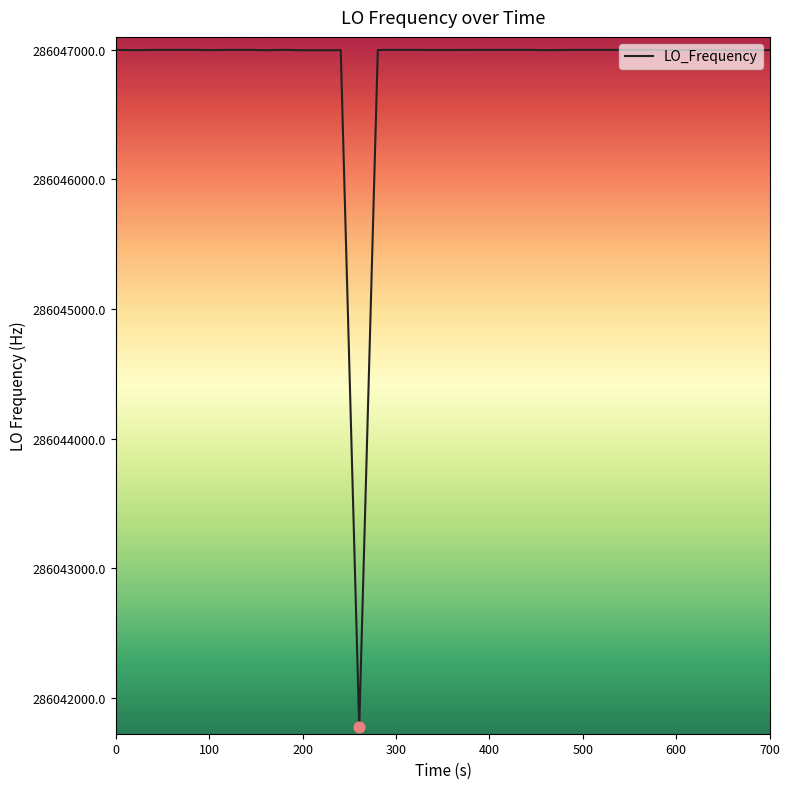

What is the difference between the maximum and minimum values?

5225.3